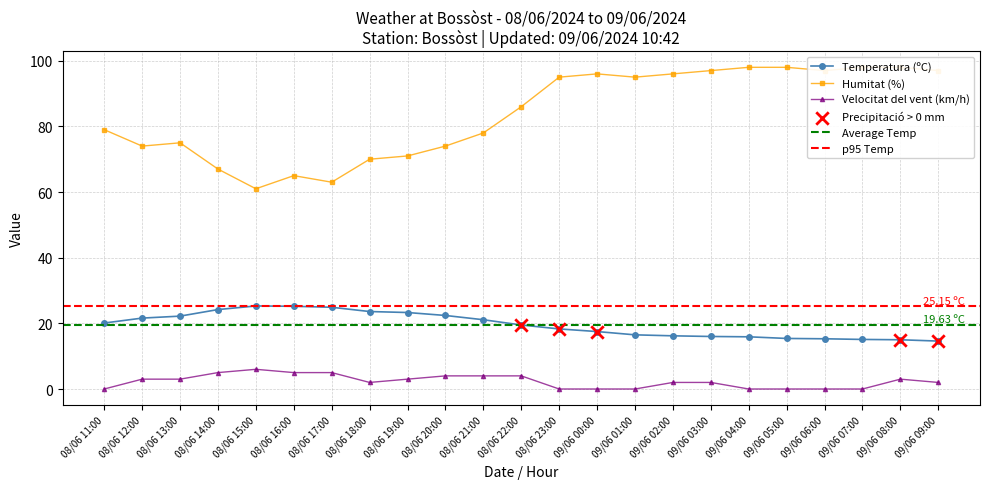

Is the value of Humitat (%) at 08/06 13:00 greater than the value of Temperatura (ºC) at 08/06 11:00?

Yes